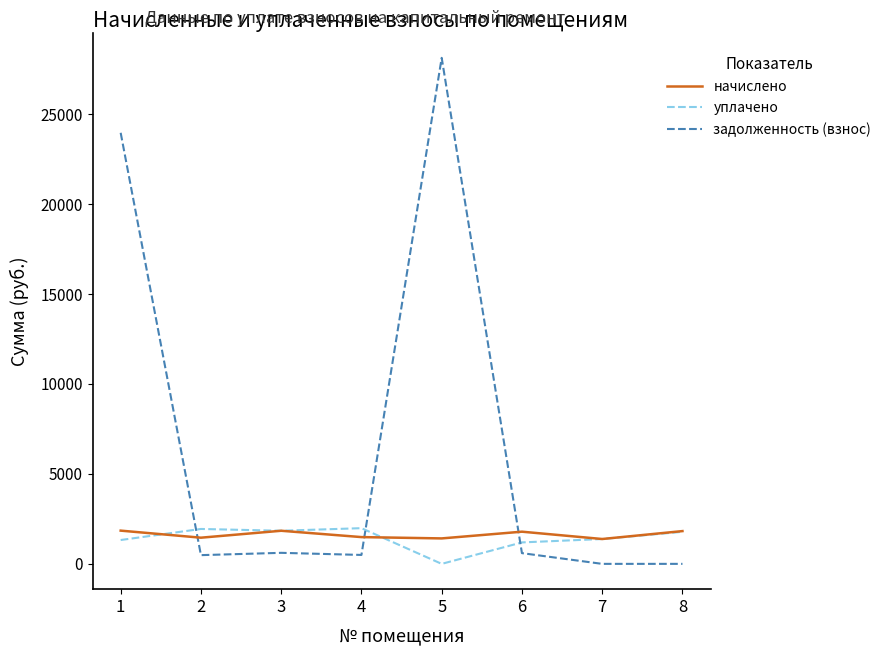

True or false: начислено and задолженность (взнос) intersect in this chart.

True